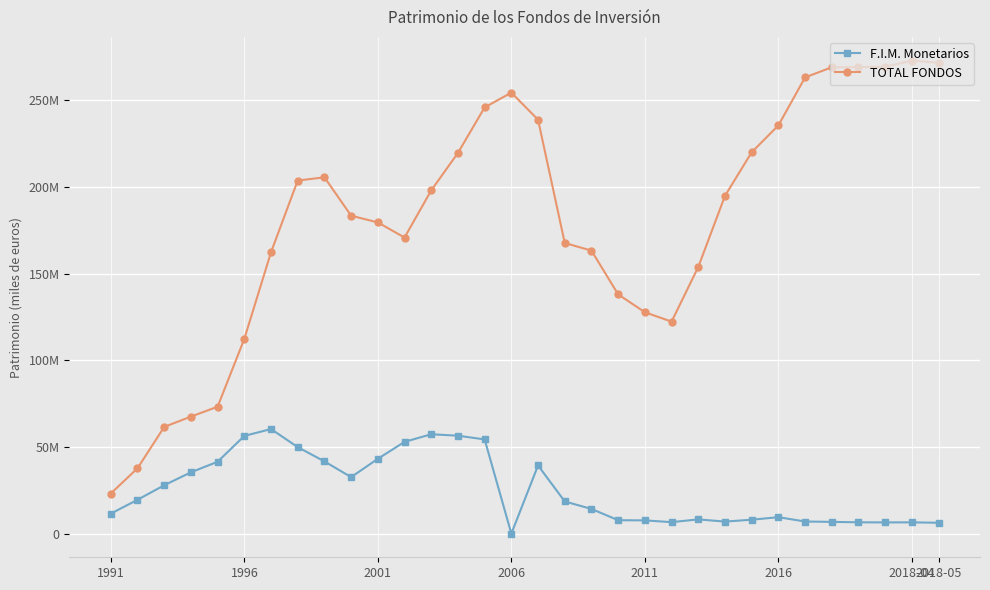

Does the chart have visible grid lines?

Yes